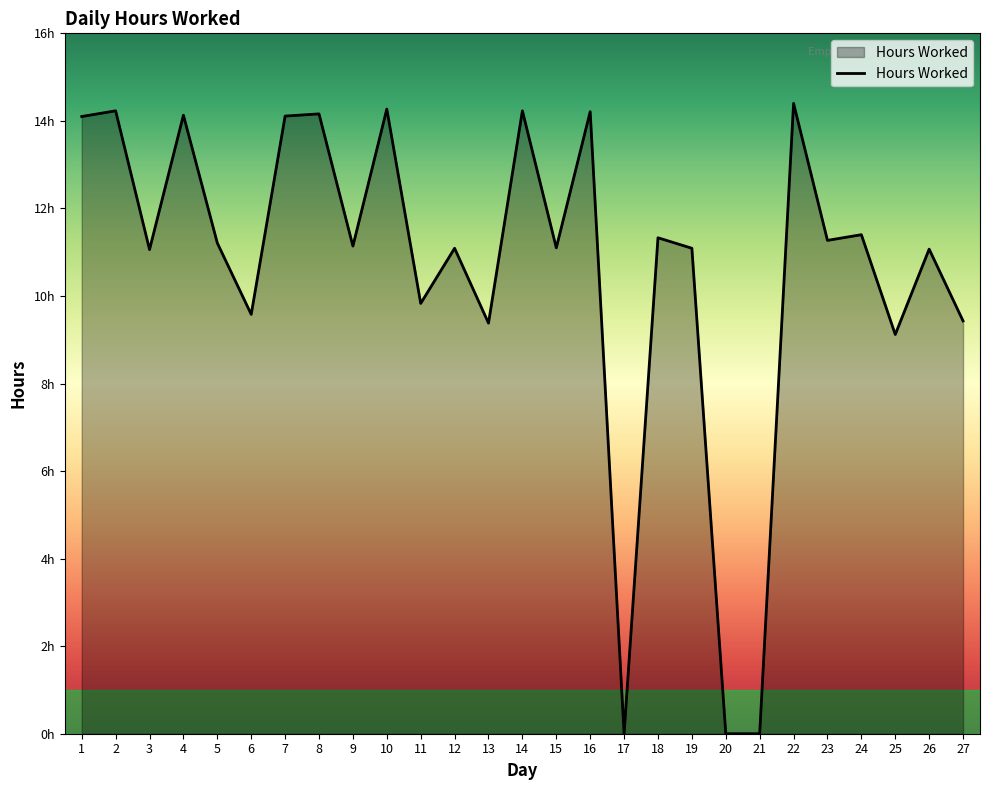

Does the chart display data point markers on the line(s)?

No